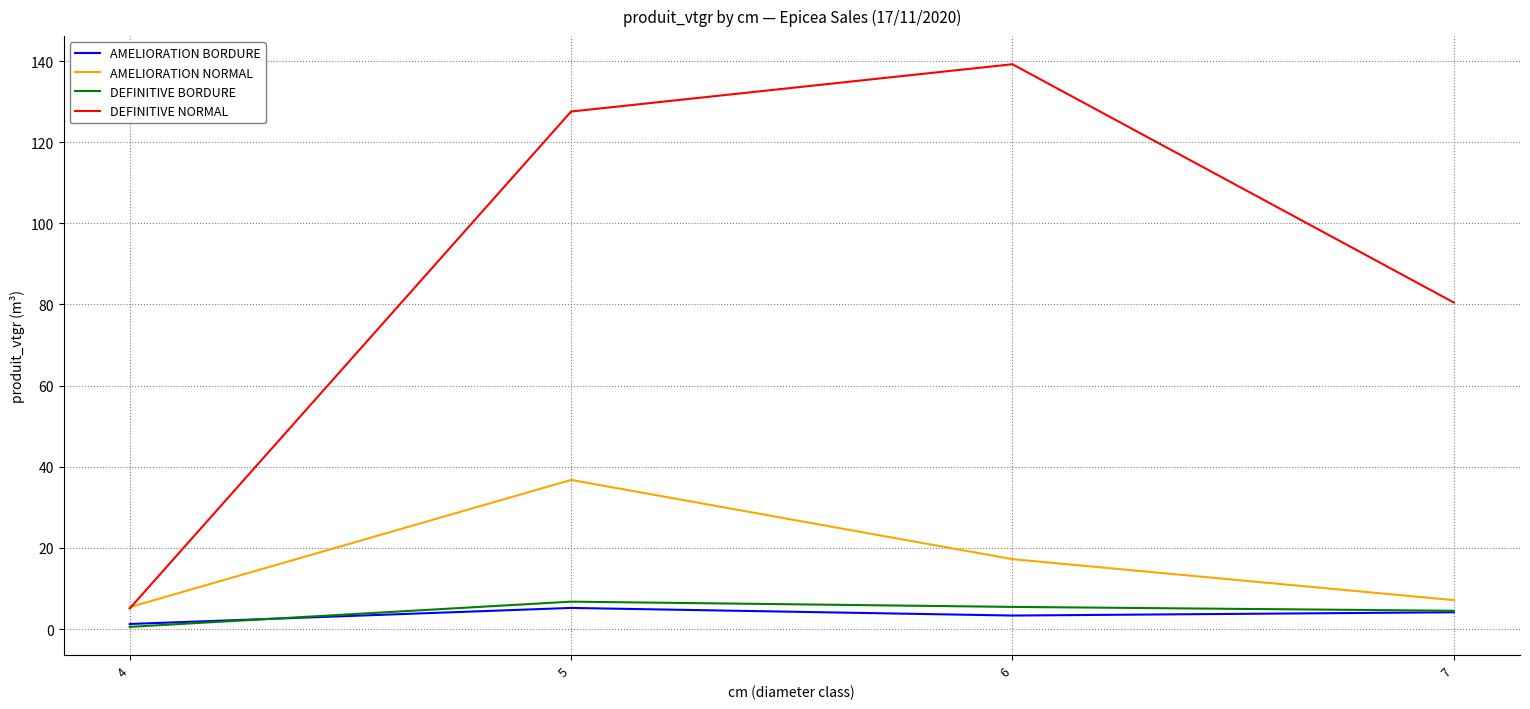

How many values in the DEFINITIVE NORMAL series exceed 127?

2